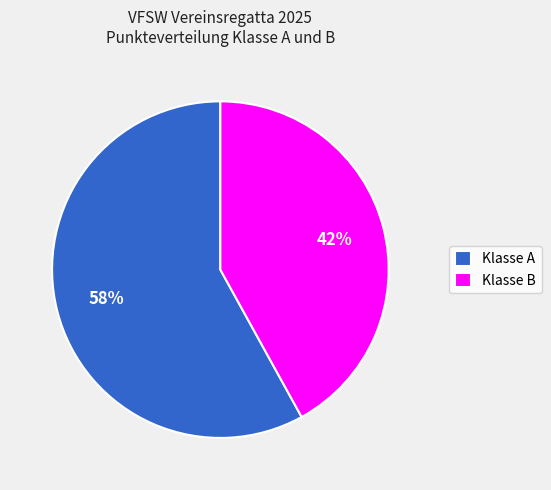

Is the sum of Klasse B and Klasse A greater than half?

Yes